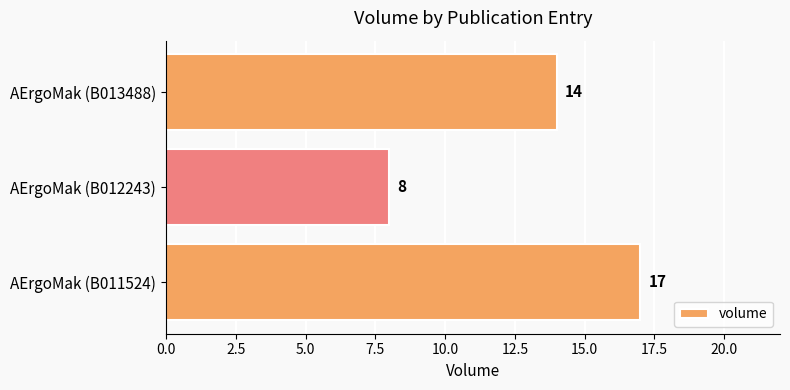

What is the greatest value displayed?

17